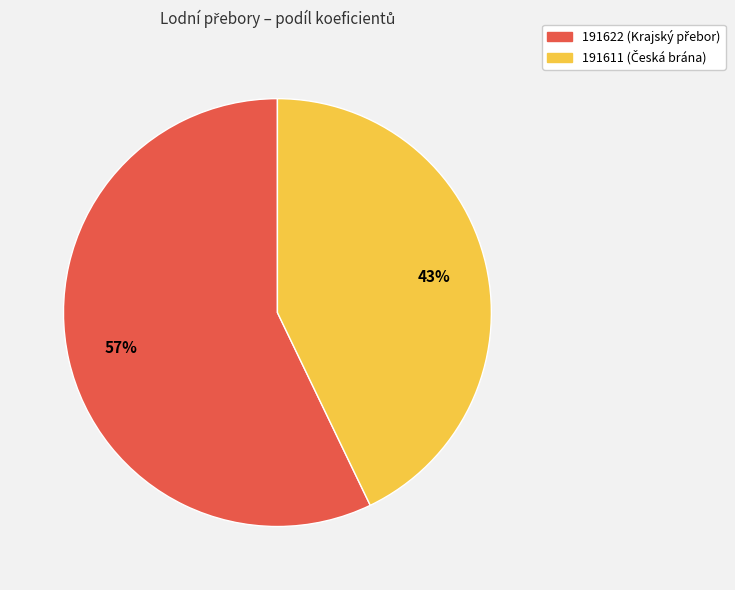

Is there a majority slice in this chart?

Yes